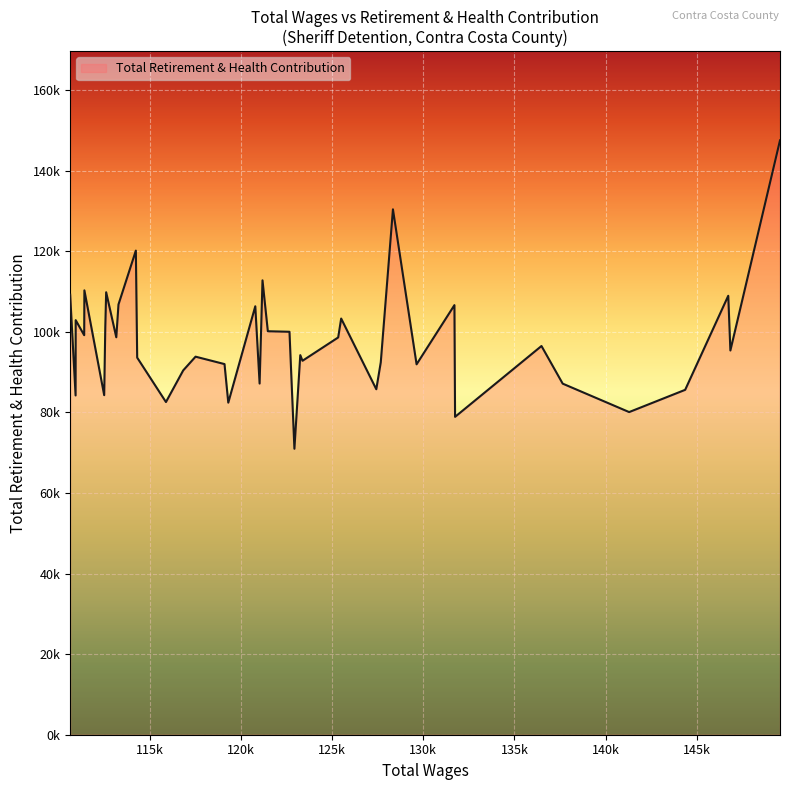

Rank the categories by value from lowest to highest.

17, 7, 4, 23, 27, 38, 34, 3, 12, 5, 21, 26, 9, 24, 11, 15, 28, 25, 16, 1, 6, 14, 31, 36, 18, 19, 33, 37, 13, 22, 8, 30, 2, 39, 32, 35, 20, 29, 10, 0